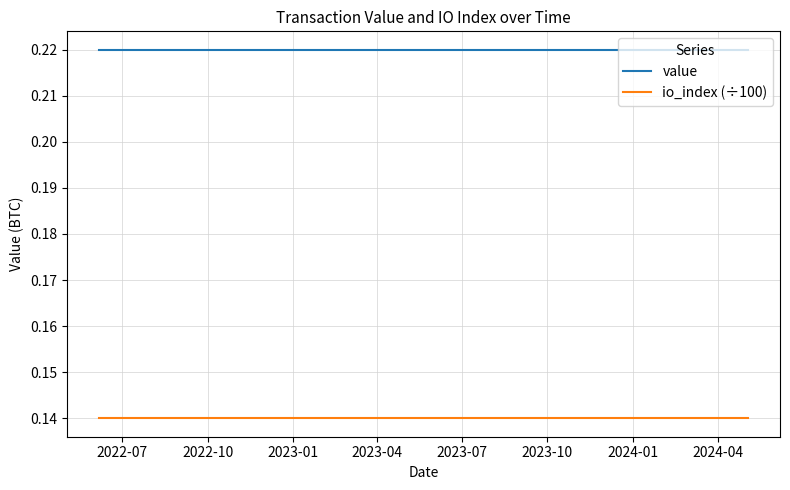

True or false: value and io_index (÷100) cross at least once.

False